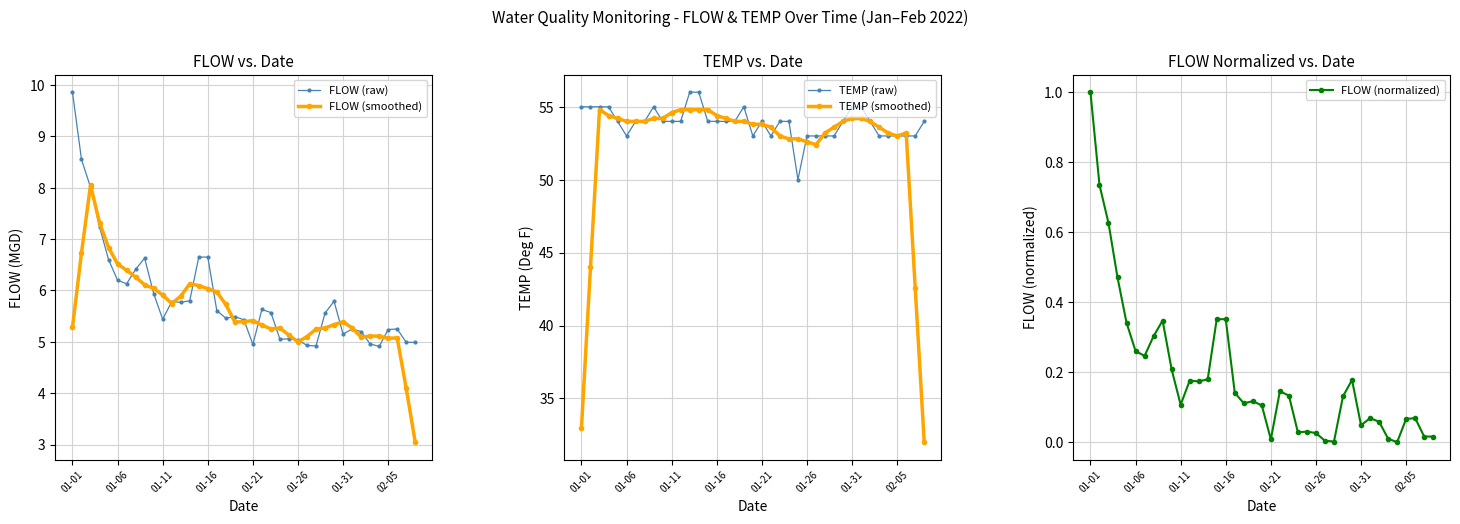

The TEMP (raw) series shows 53.0 at 33. True or false?

True